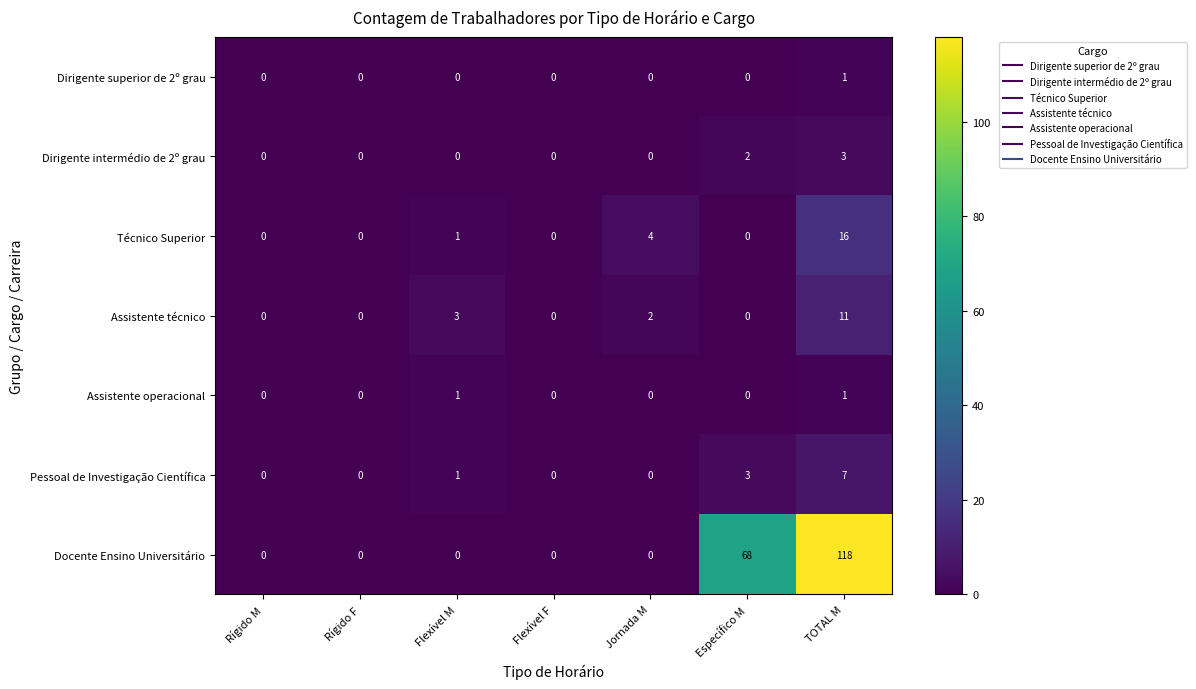

What is the average value of the Docente Ensino Universitário series?

27